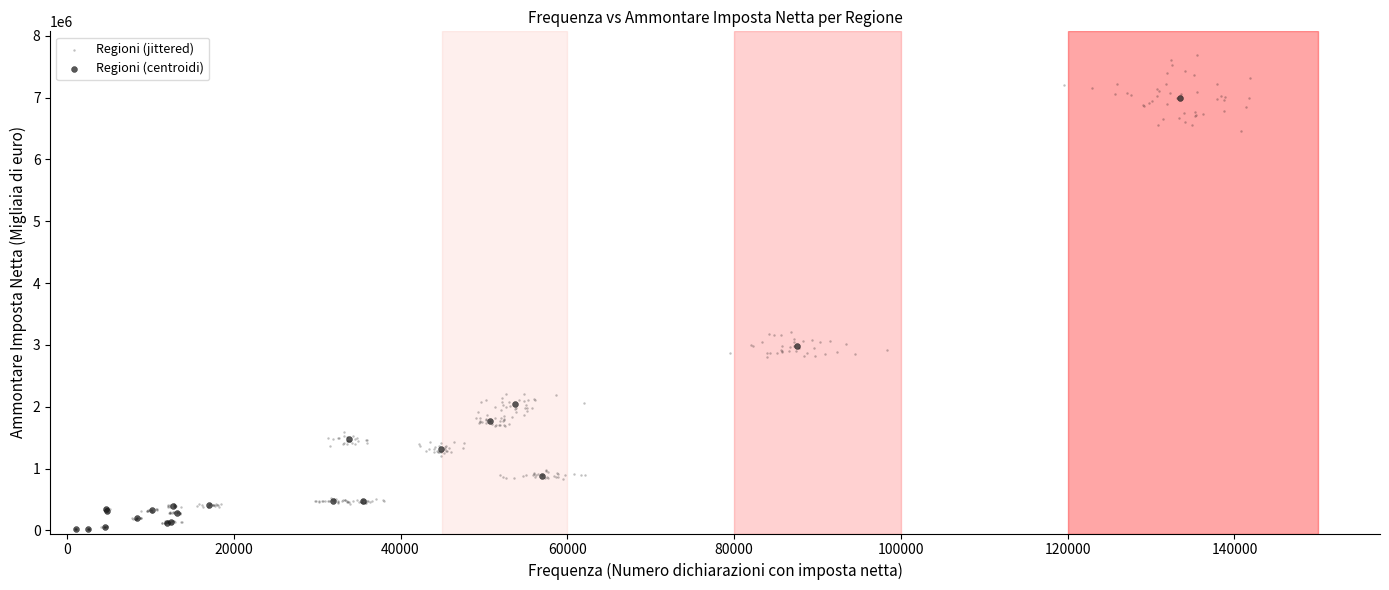

Which series contains the highest Y value?

Regioni (jittered)